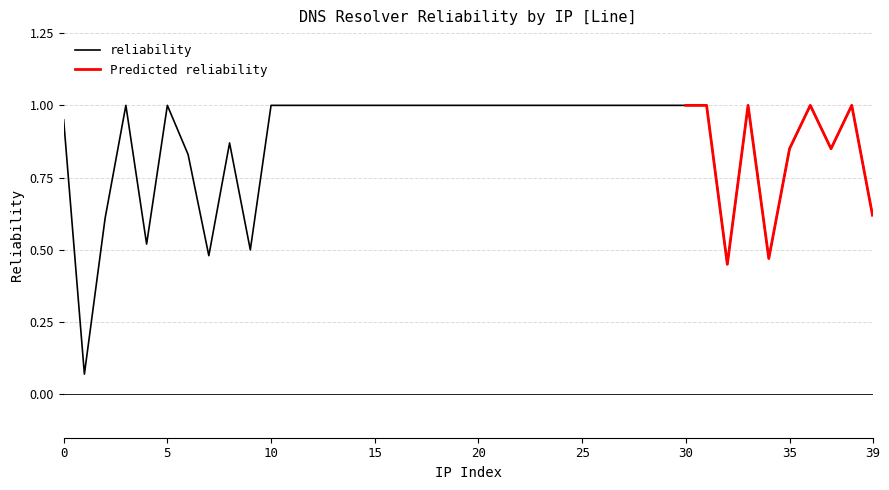

The value of reliability at 15 is 1.0. True or false?

True